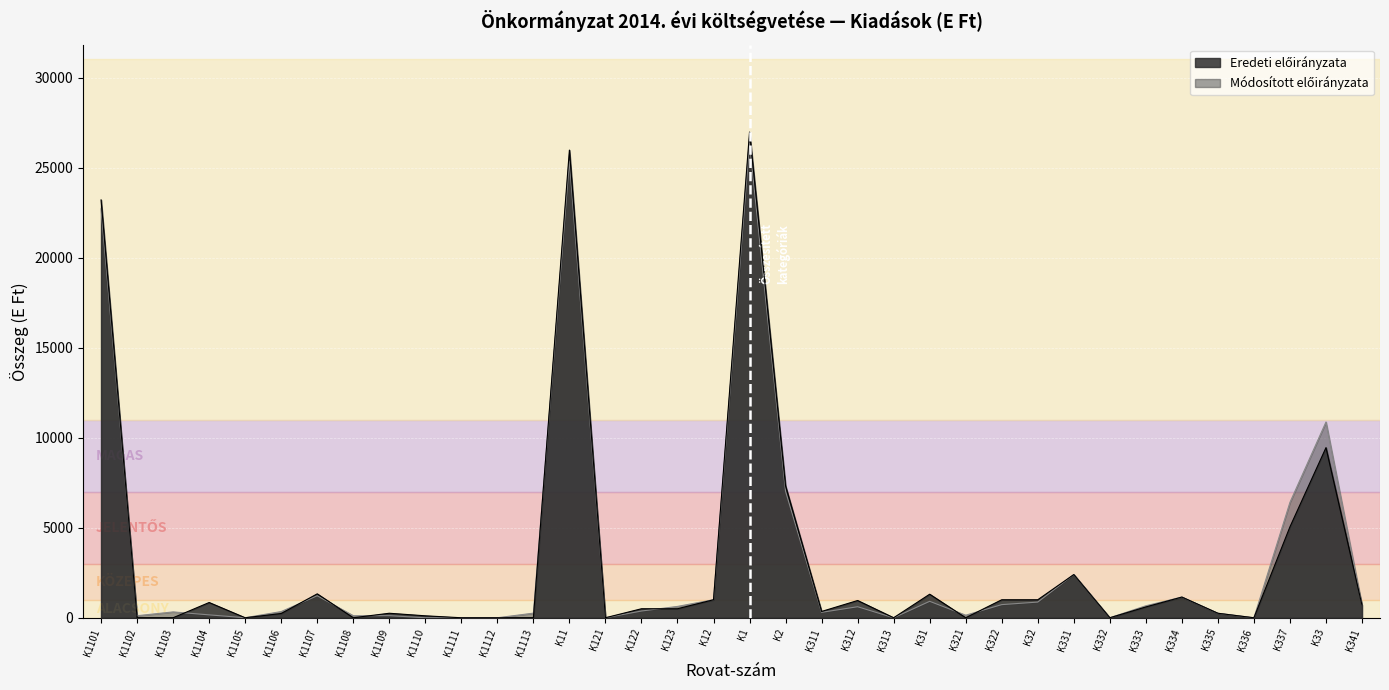

In Eredeti előirányzata, how many points are higher than both neighbors (excluding endpoints)?

10